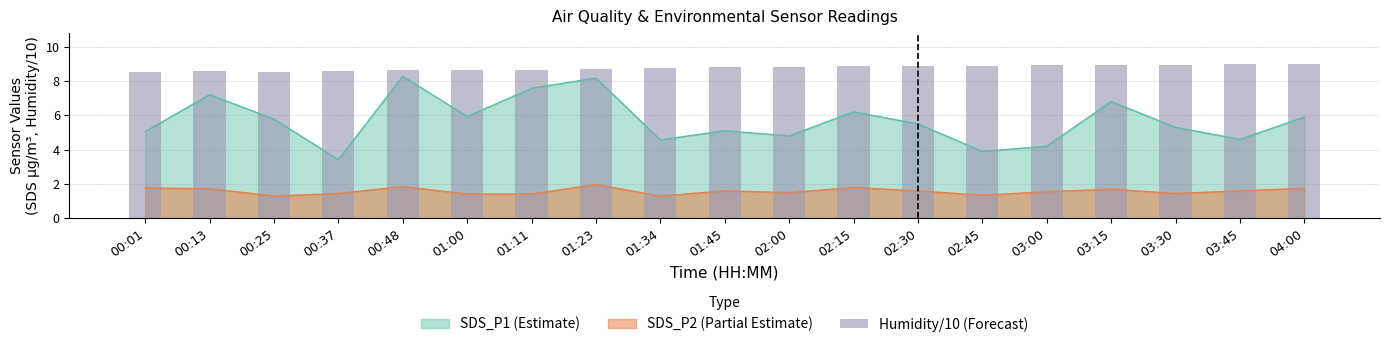

How many bars are there in total?

19